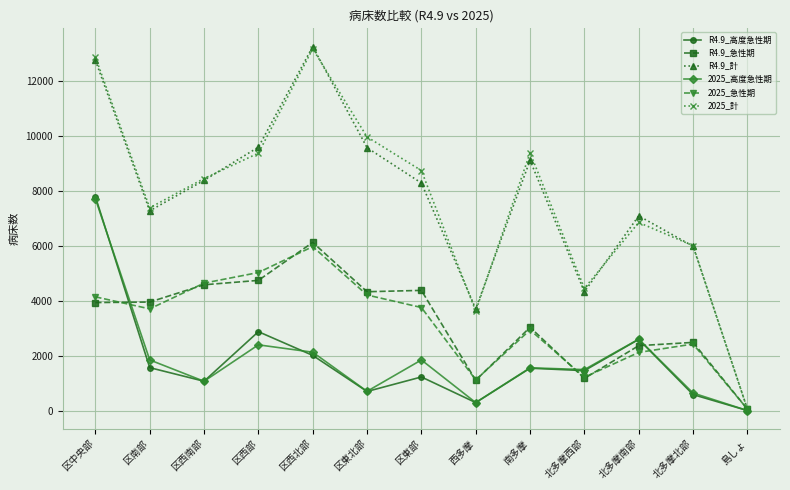

Is the value of 2025_計 at 北多摩北部 greater than the value of 2025_急性期 at 島しょ?

Yes